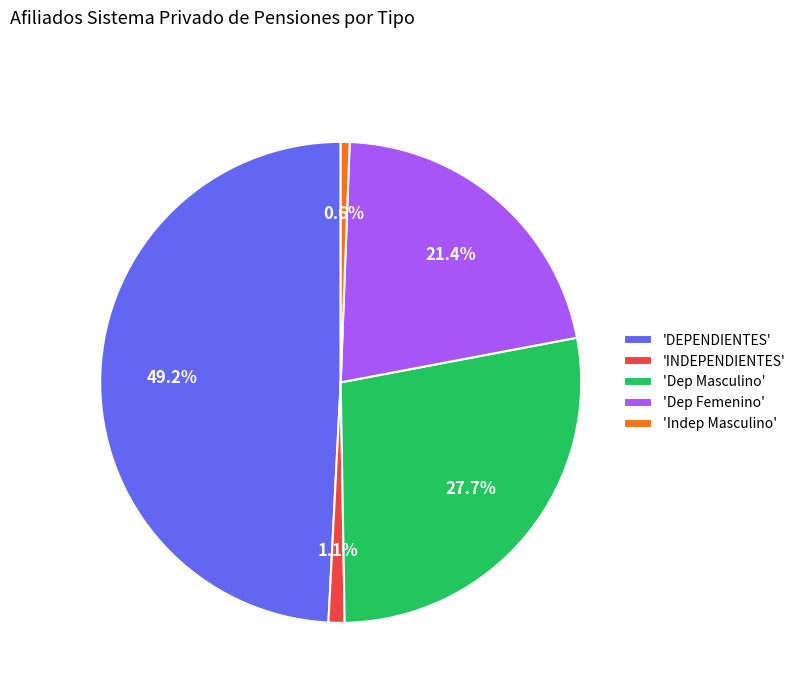

Which category has the biggest portion of the pie?

'DEPENDIENTES'